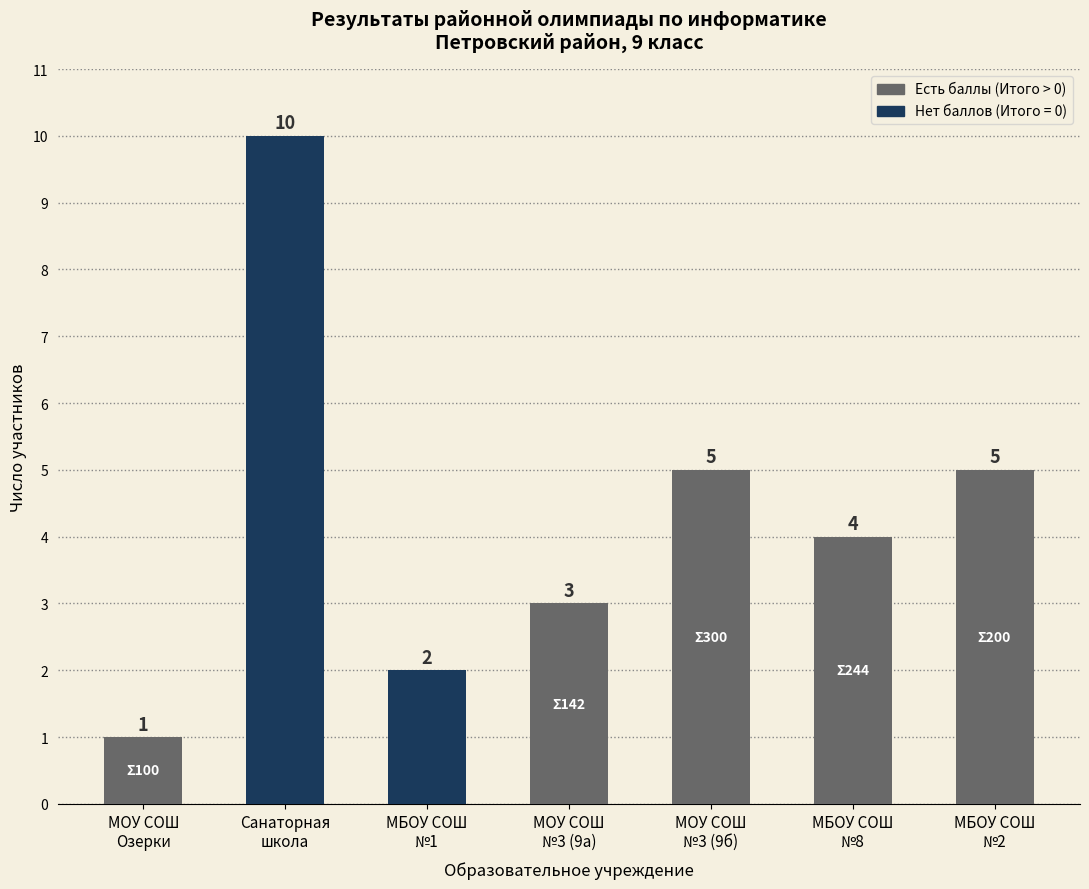

Approximately how many times larger is the value at МБОУ СОШ
№1 compared to МОУ СОШ
№3 (9б)?

0.4